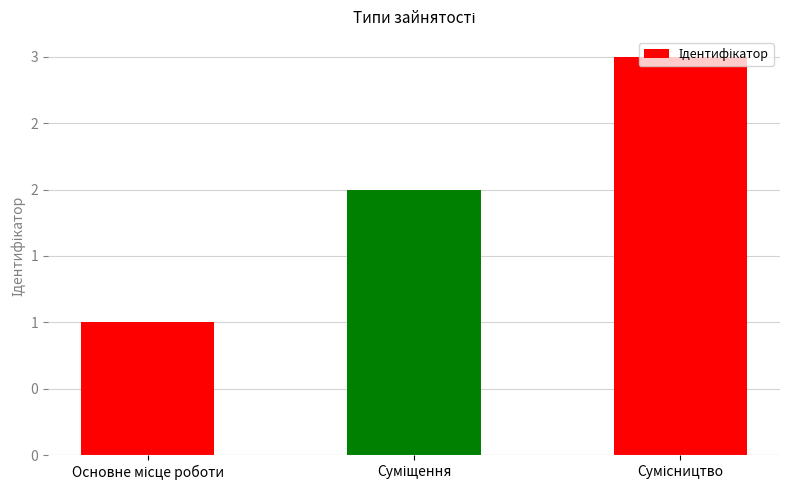

Reading right to left, list all the values displayed in this chart.

3	2	1